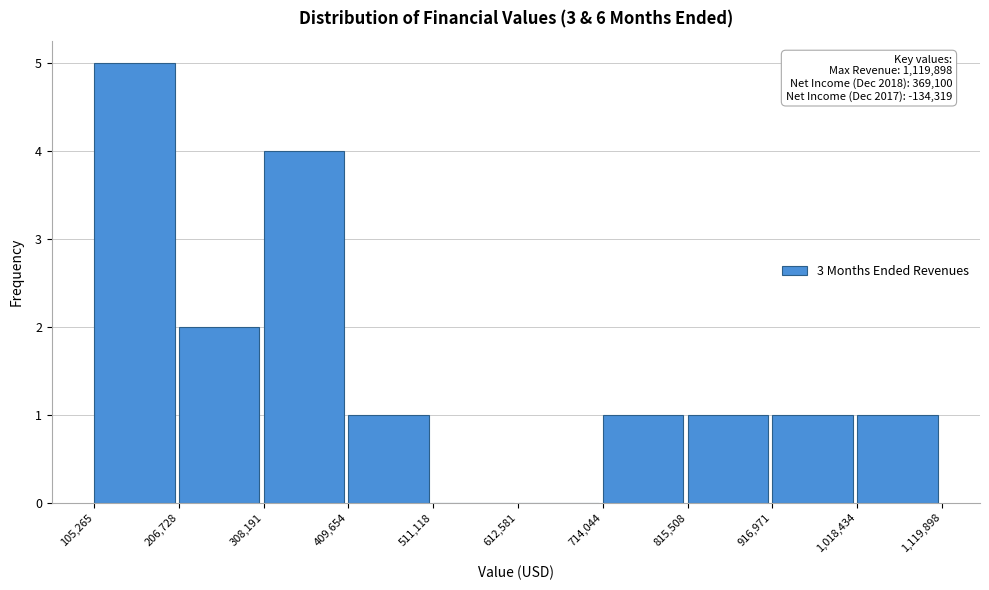

Over which range of the x-axis is the bar tallest?

105,265 to 206,728